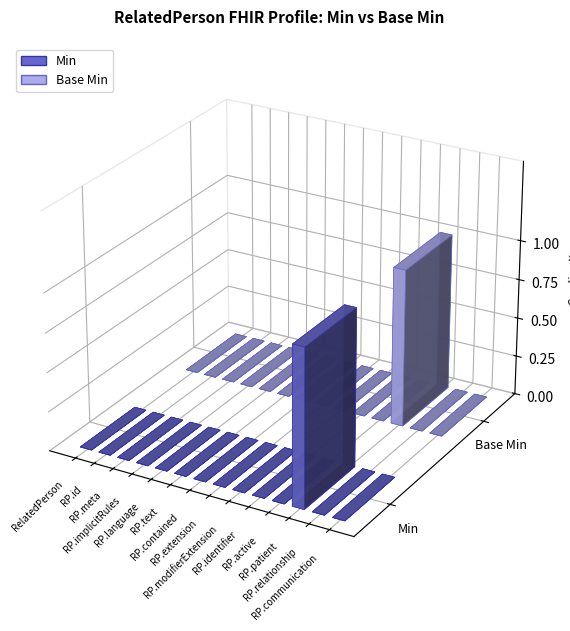

What is the label of the 11th bar from the left?

RelatedPerson.active